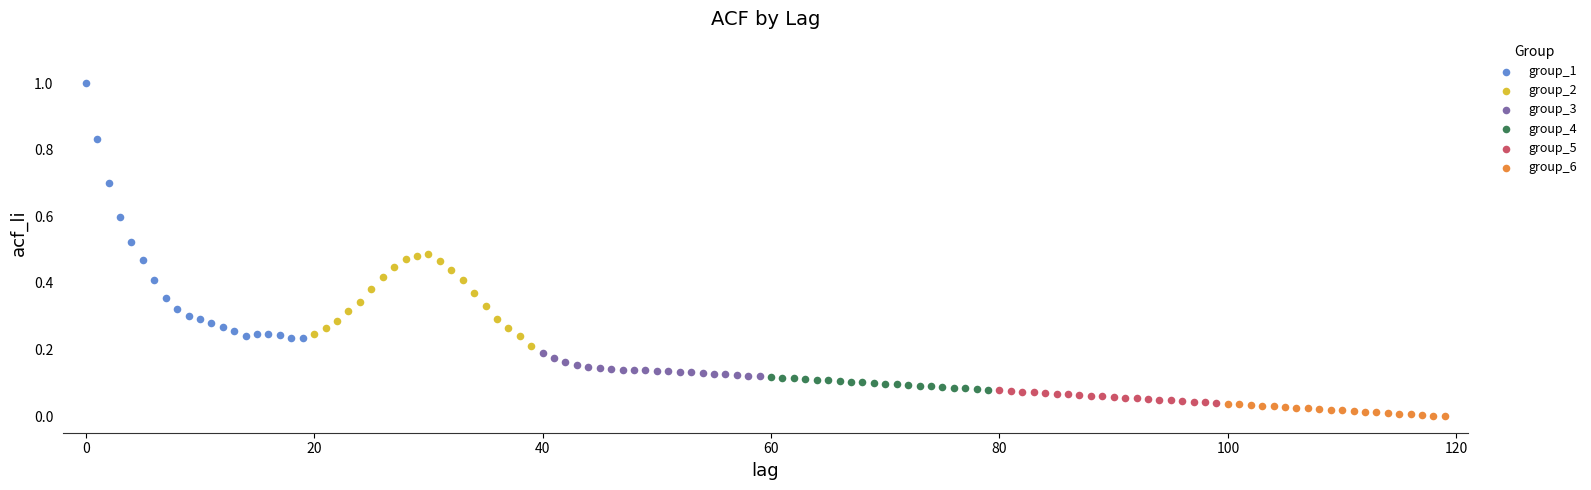

Which series has the widest spread of Y values?

group_1